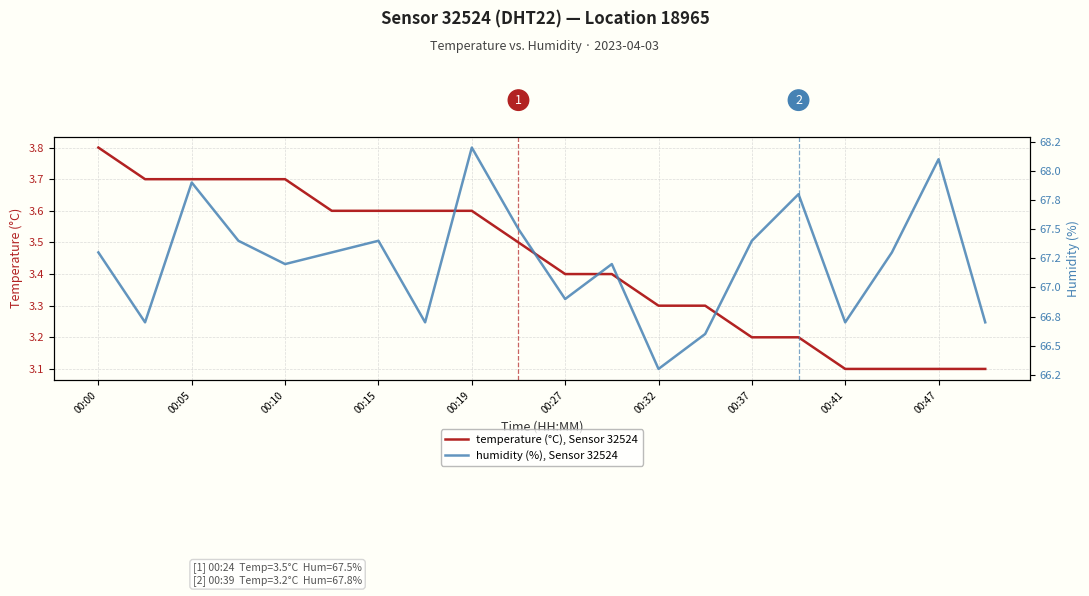

What is the lowest value of the temperature (°C), Sensor 32524 series?

3.1